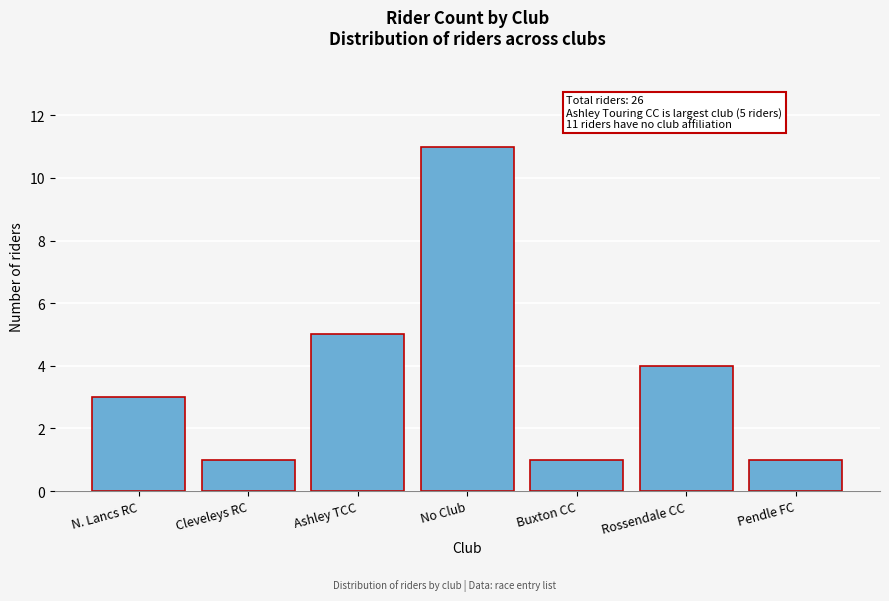

Reading left to right, what are all the values shown in this chart?

N. Lancs RC=3	Cleveleys RC=1	Ashley TCC=5	No Club=11	Buxton CC=1	Rossendale CC=4	Pendle FC=1